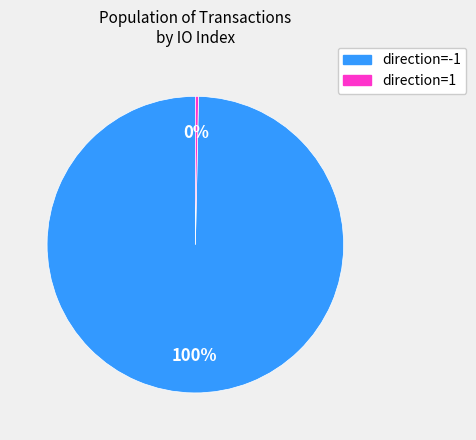

To the nearest percent, what is the average slice percentage?

50%